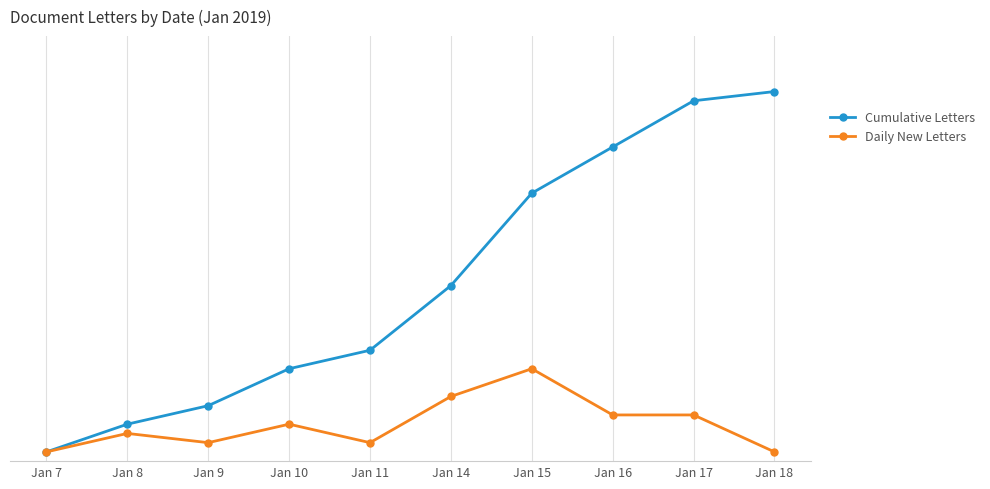

True or false: Cumulative Letters and Daily New Letters intersect in this chart.

False